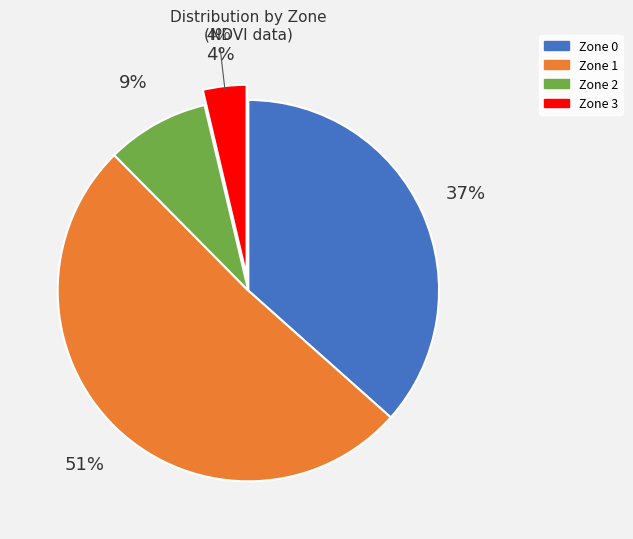

What is the change in value from Zone 2 to Zone 3?

-14